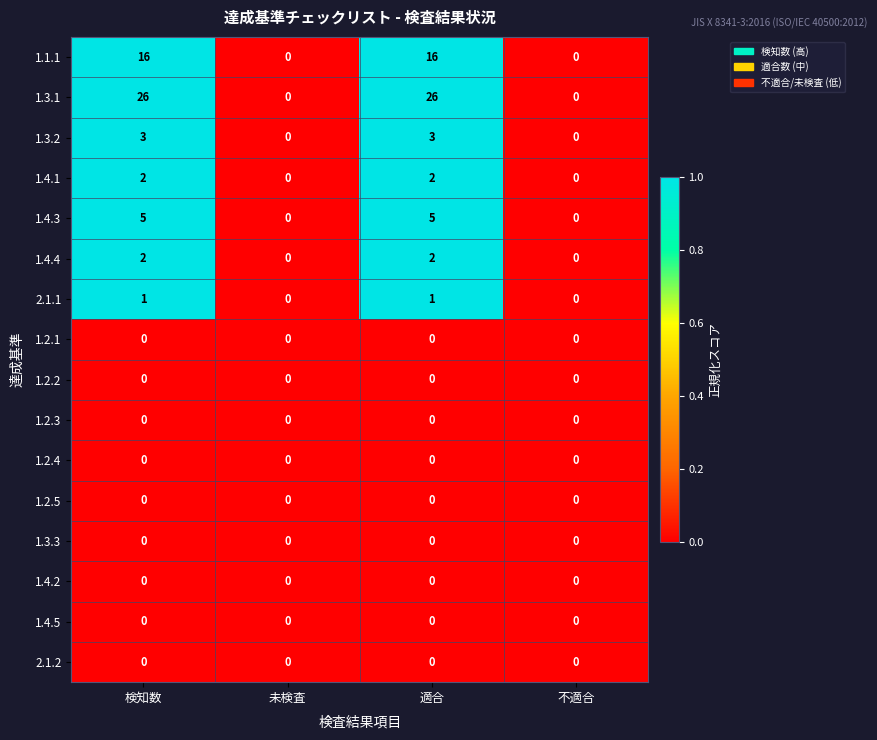

Which series has the largest total across all categories?

1.3.1